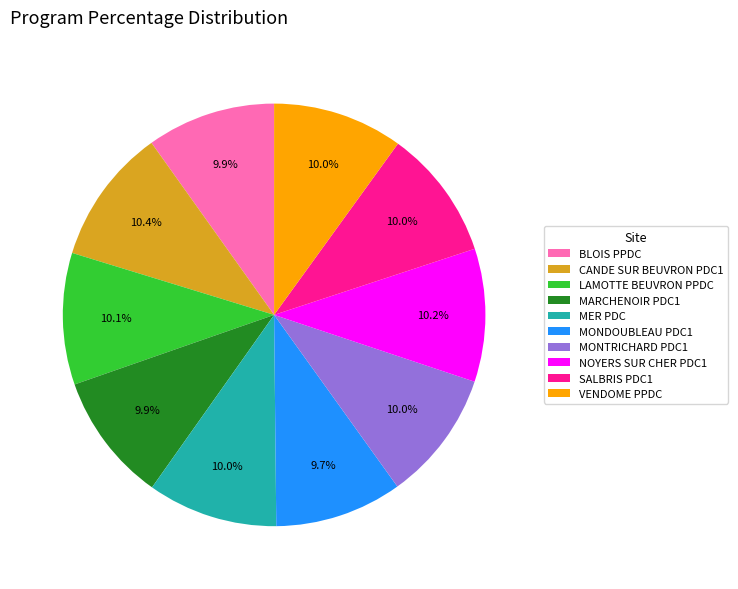

Combined, do MONDOUBLEAU PDC1 and VENDOME PPDC account for over 50%?

No